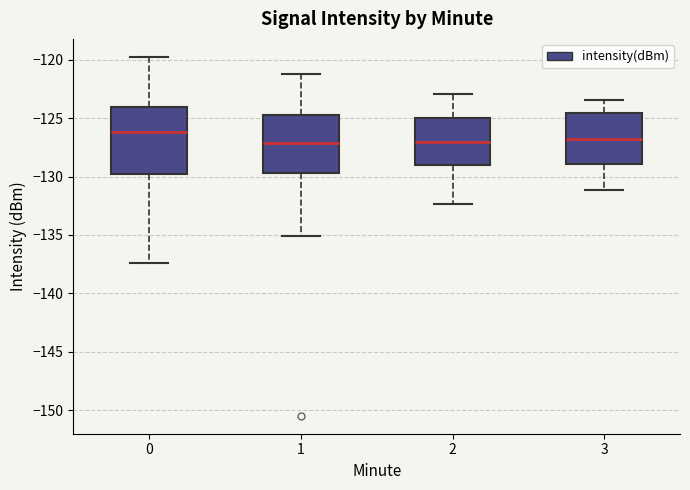

Reading left to right, read every box against the y-axis: the position of its median line, the range the box covers, and the ends of its whiskers. The values are not printed on the chart, so give them approximately, as read against the axis.

0: median -126.0, box -130.0 to -124.0, whiskers -137.5 to -119.5
1: median -127.0, box -129.5 to -124.5, whiskers -135.0 to -121.0
2: median -127.0, box -129.0 to -125.0, whiskers -132.5 to -123.0
3: median -127.0, box -129.0 to -124.5, whiskers -131.0 to -123.5